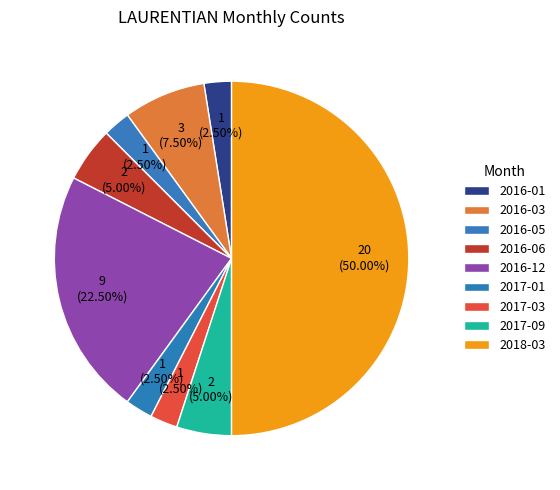

Combined, what portion of the pie is 2016-03 and 2017-01?

10.0%